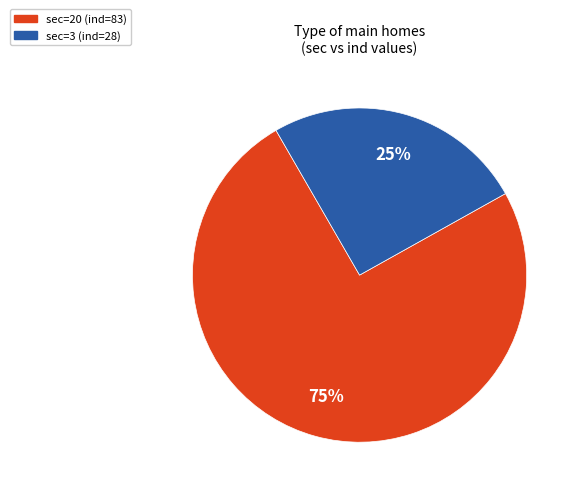

Is there any slice that represents more than half of the pie?

Yes